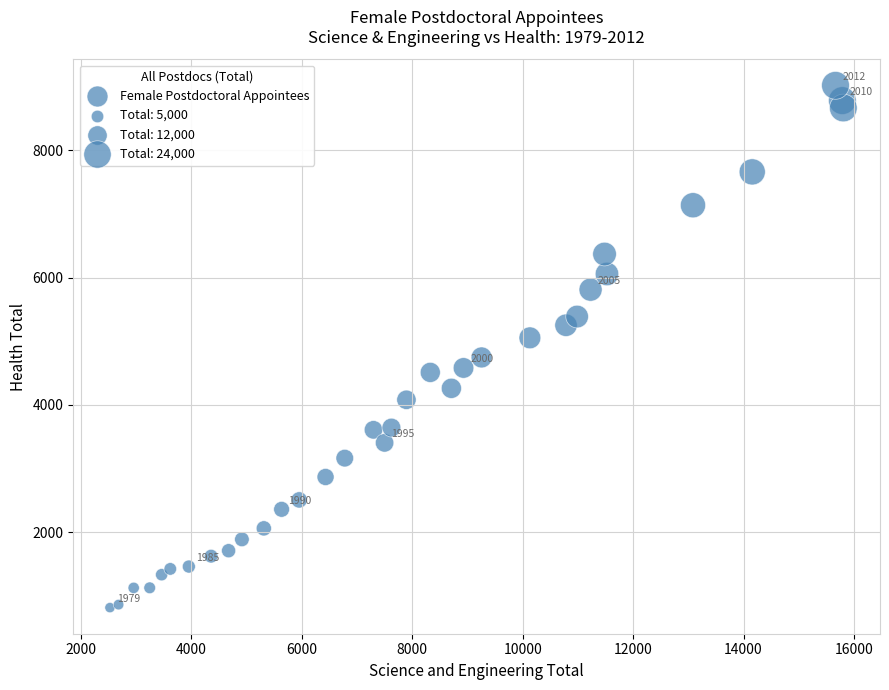

What is the range of Y values (max minus min)?

8204